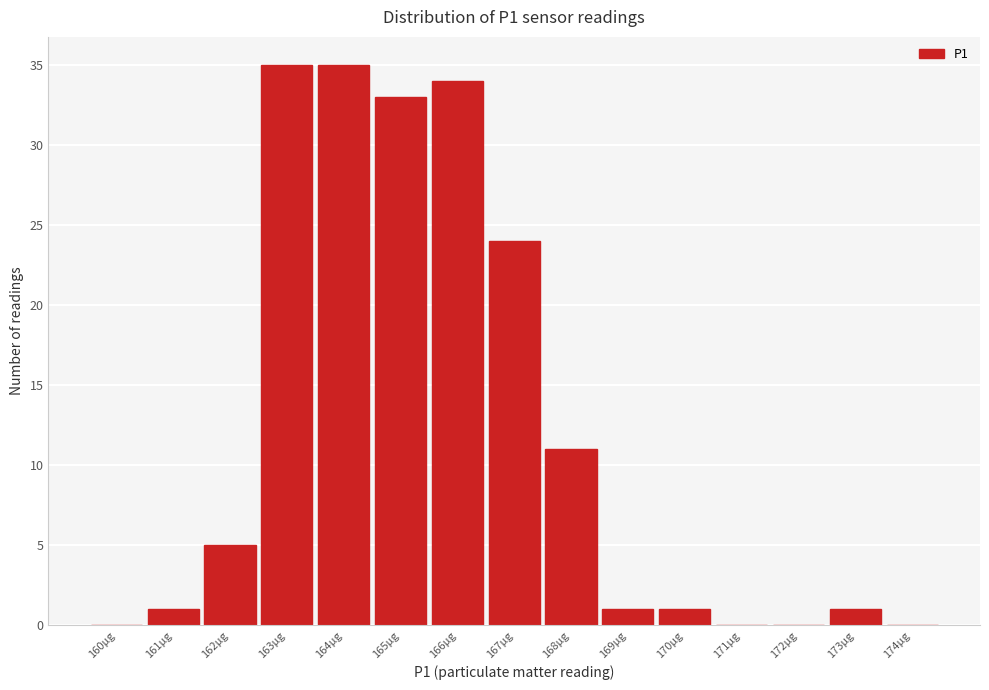

Reading left to right, list all the values displayed in this chart.

160µg=0	161µg=1	162µg=5	163µg=35	164µg=35	165µg=33	166µg=34	167µg=24	168µg=11	169µg=1	170µg=1	171µg=0	172µg=0	173µg=1	174µg=0